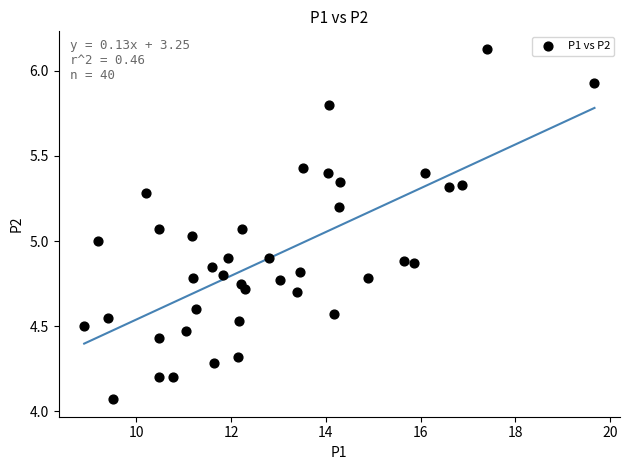

What is the range of Y values (max minus min)?

2.1